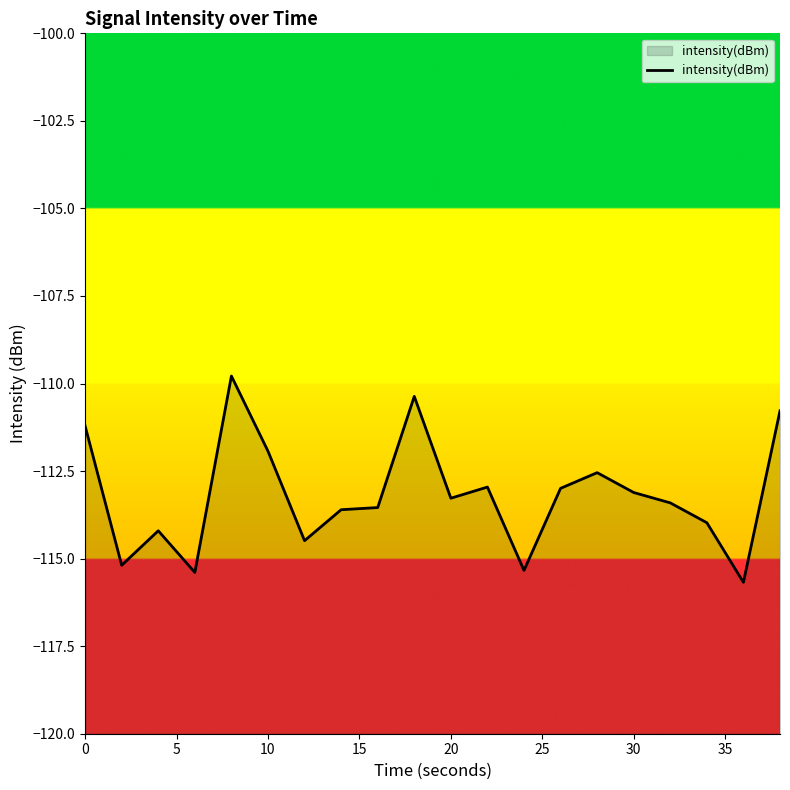

What is the smallest value displayed?

-115.7